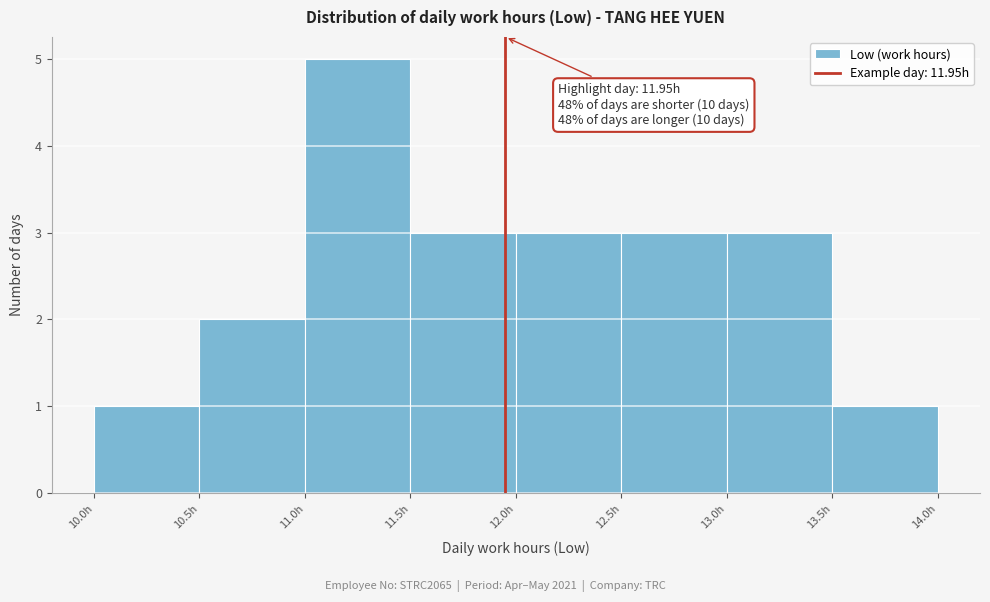

Over which range of the x-axis is the bar tallest?

11.0 to 11.5